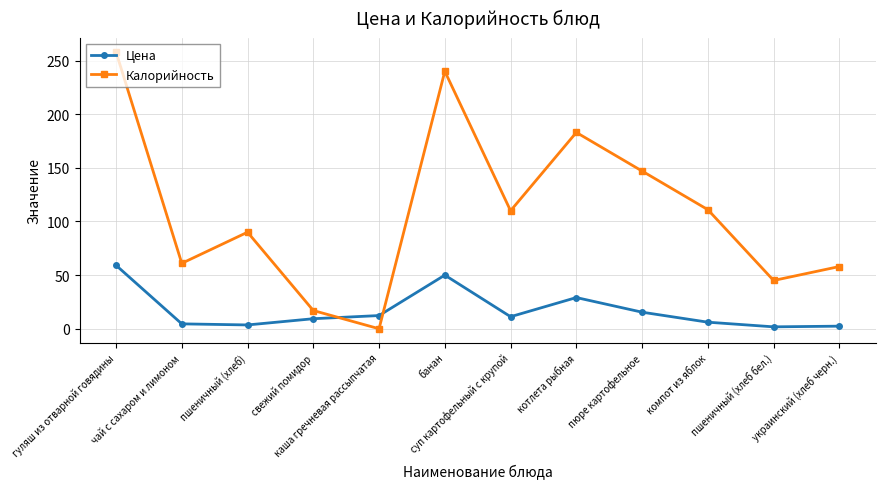

Which series ends up on top after the final intersection of Цена and Калорийность?

Калорийность